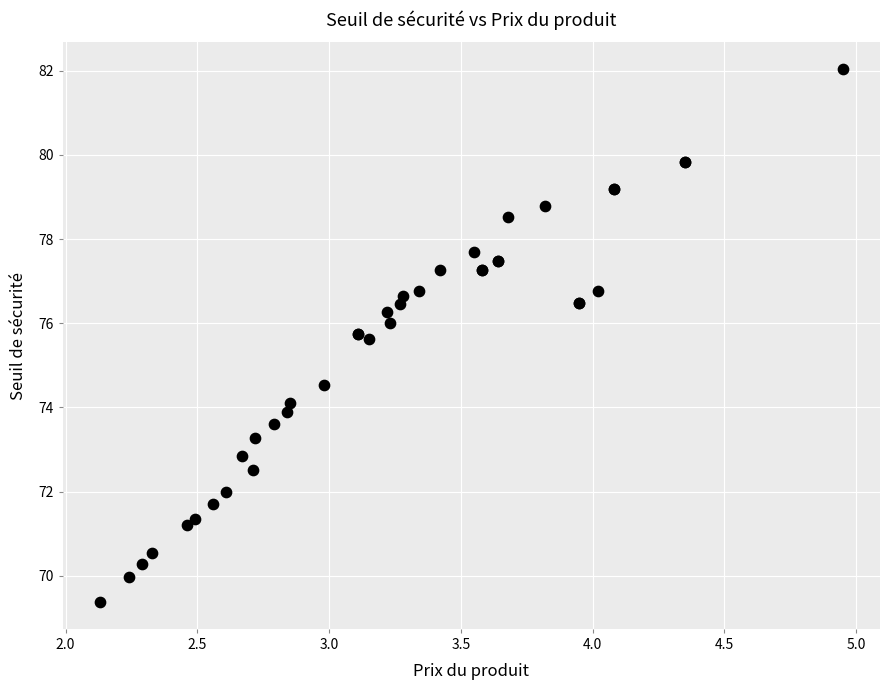

What Y value in the scatter plot is closest to 75?

74.5